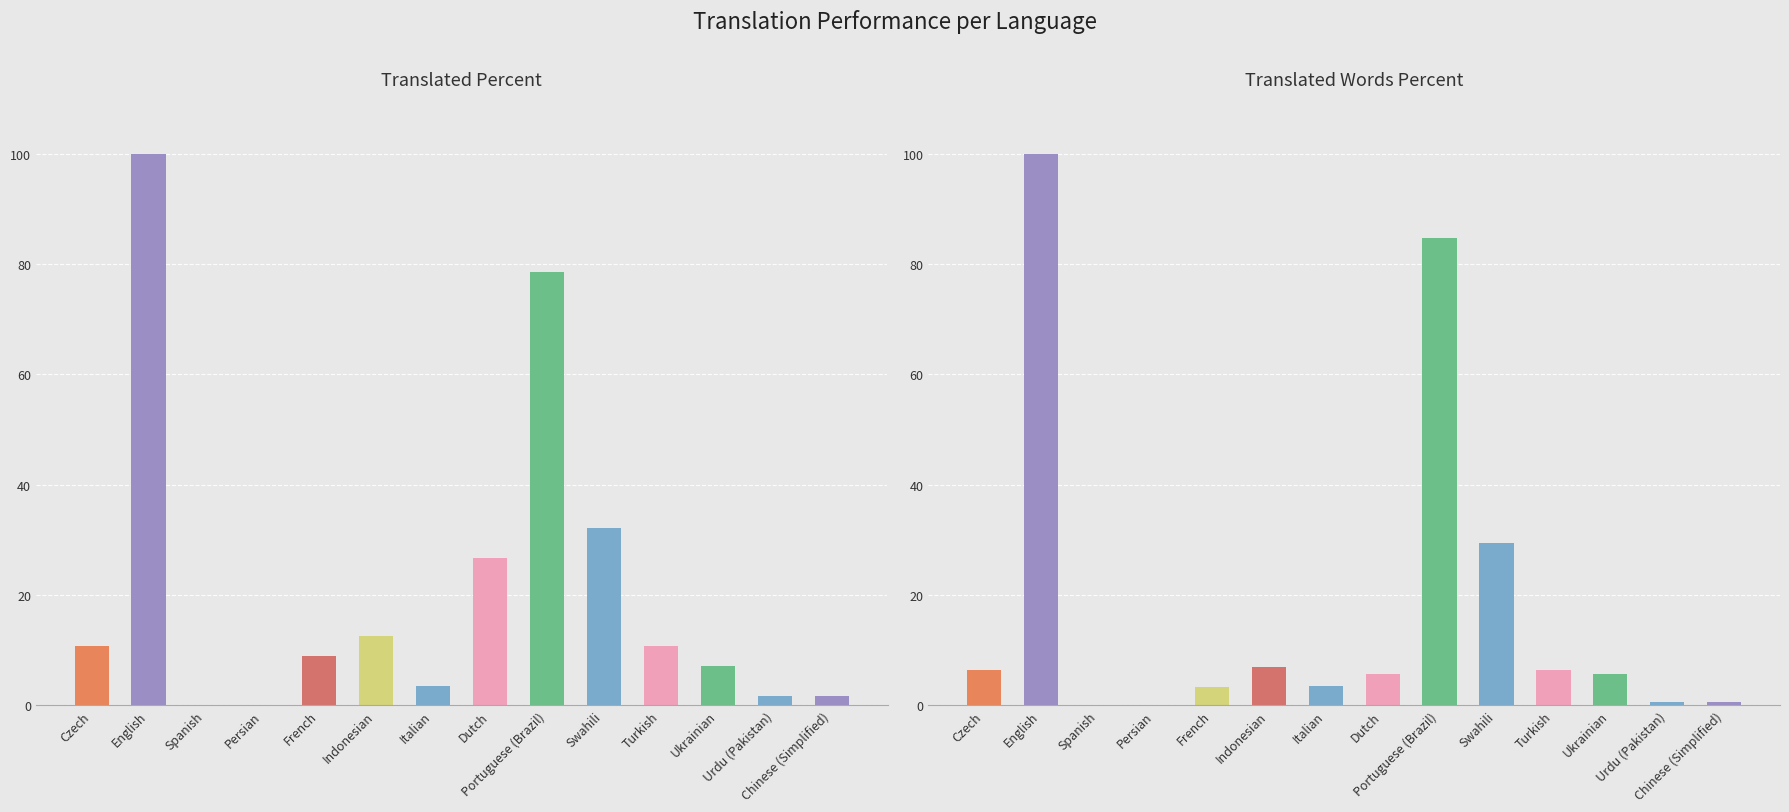

How many values in the translated_words_percent series are below 5?

6